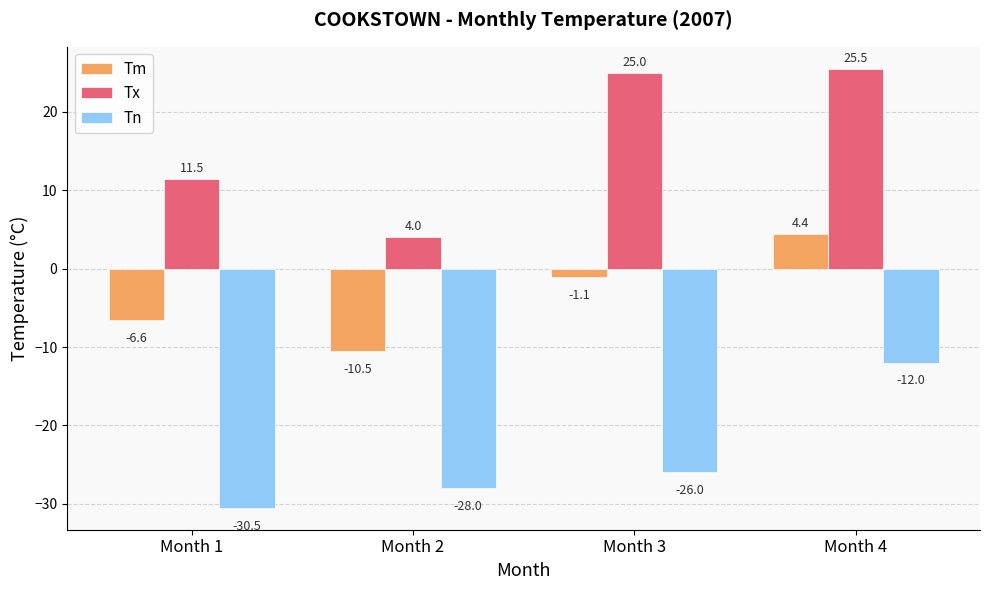

How many Tn values are between -28 and -12?

3